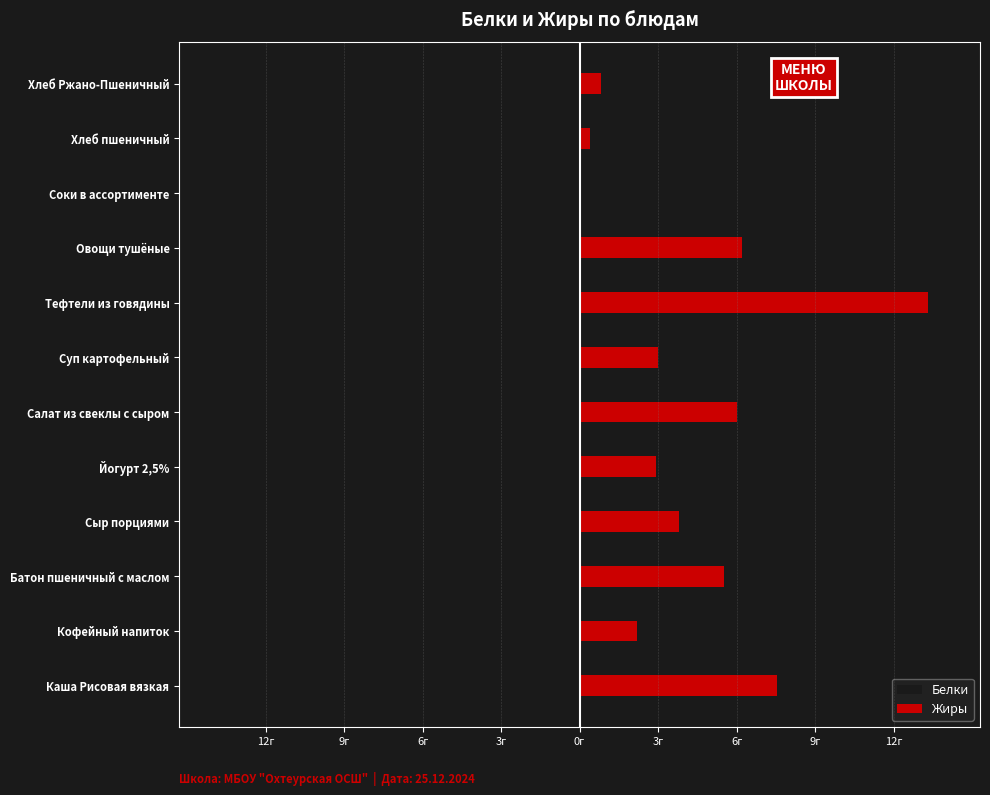

What is the value of the Жиры bar at the 12th from the left?

0.8